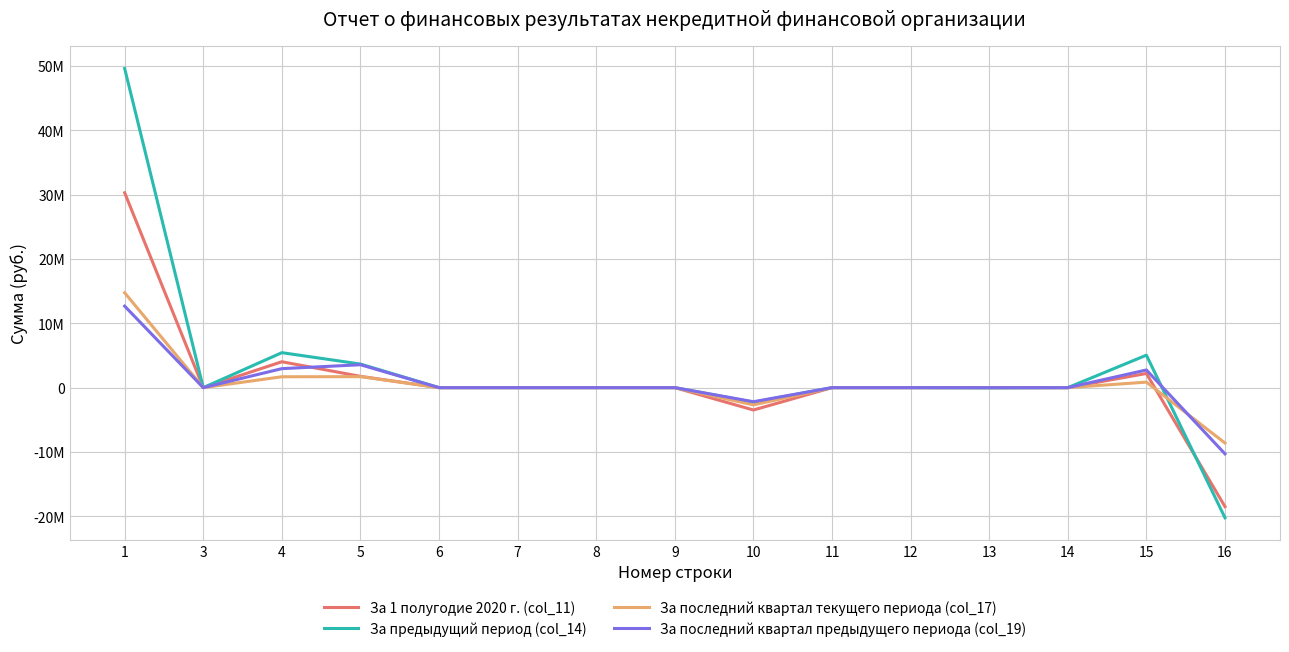

Which series has the largest total across all categories?

За предыдущий период (col_14)